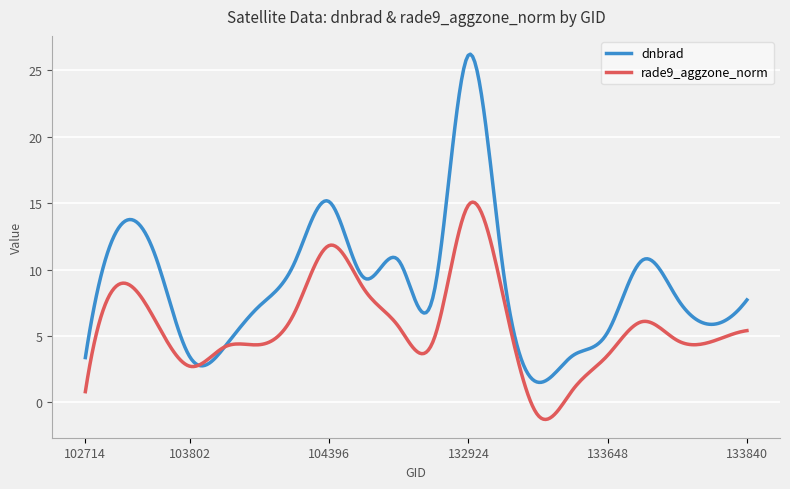

What is the greatest value displayed?

26.2